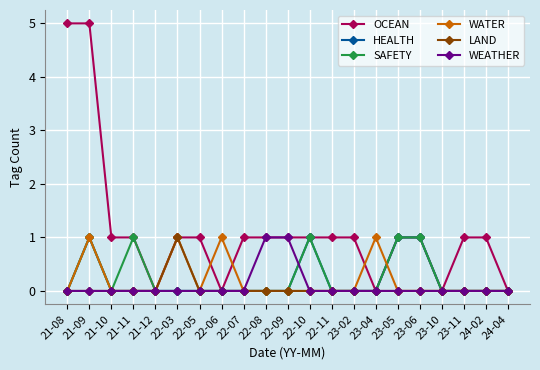

How many lines are shown in the chart?

6